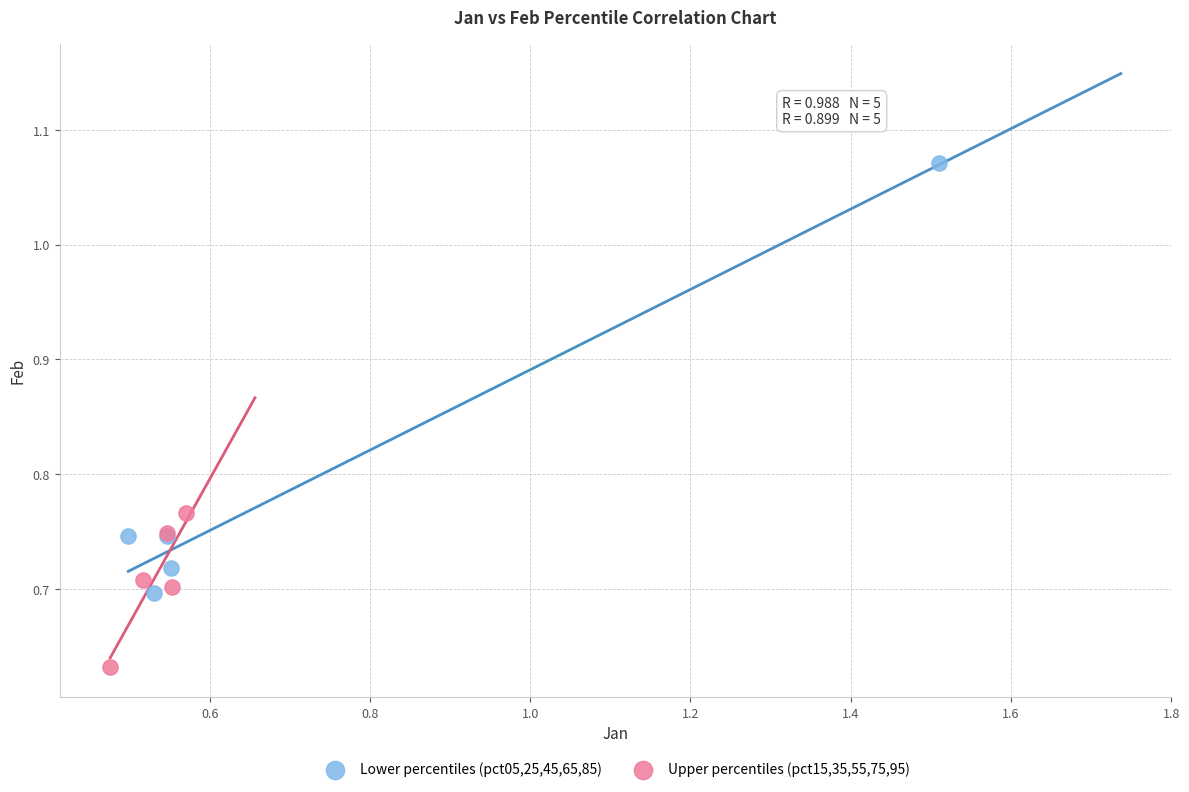

Which series reaches the maximum Y coordinate?

Lower percentiles (pct05,25,45,65,85)